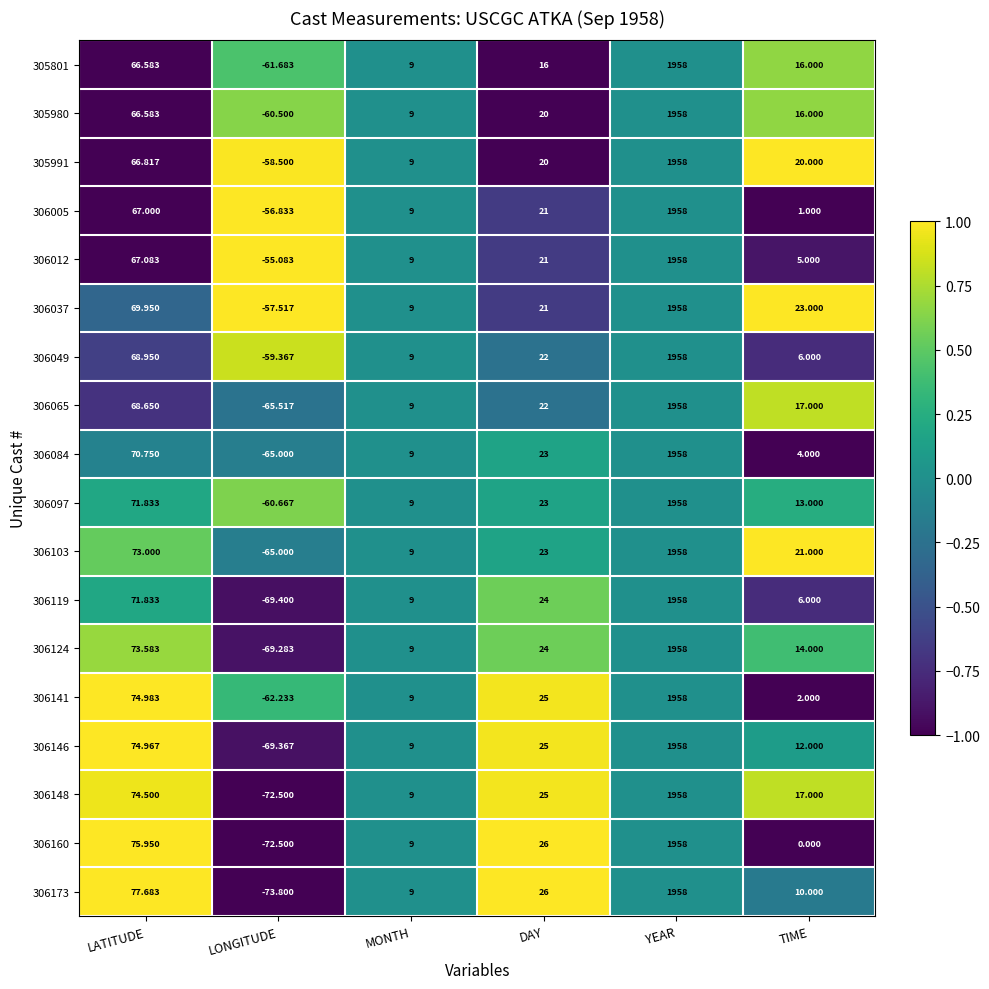

Is the value of 306141 at MONTH greater than the value of 305980 at DAY?

No